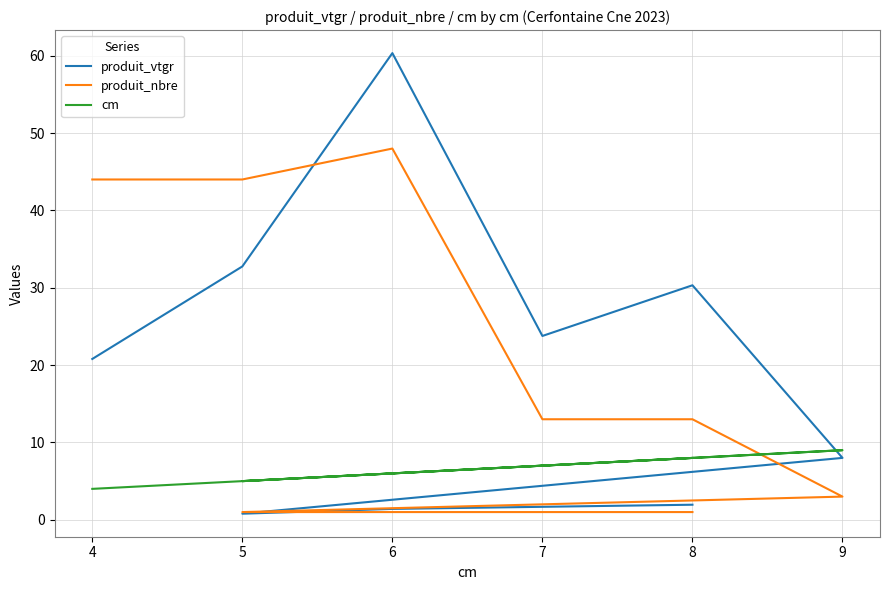

How many lines are shown in the chart?

3